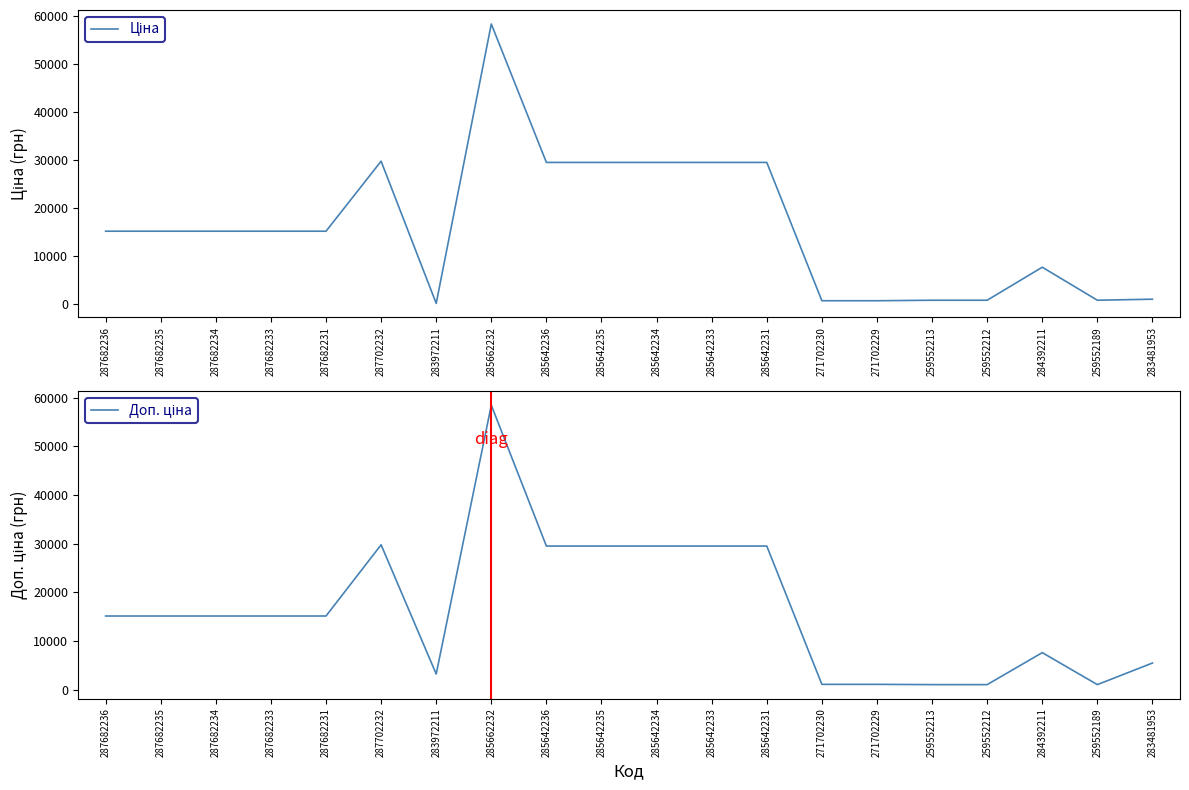

Rank the series at 287702232 from highest to lowest value.

Ціна, Доп. ціна